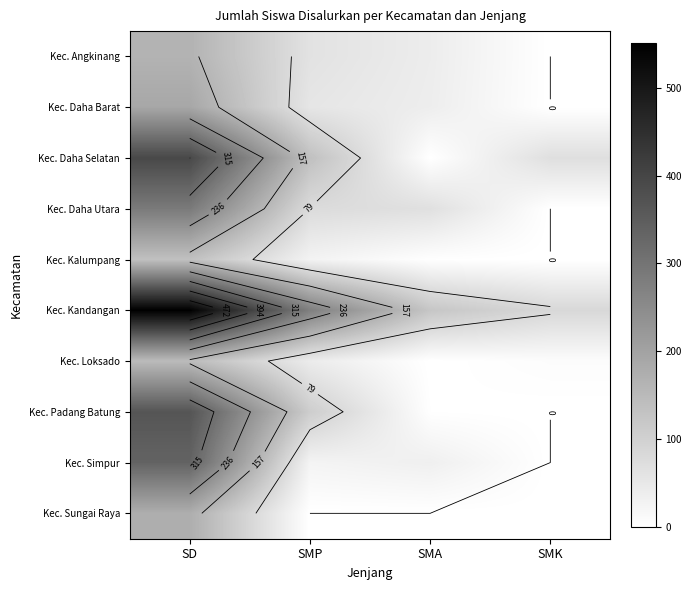

Rank the series at SMK from highest to lowest value.

Kec. Kandangan, Kec. Daha Selatan, Kec. Loksado, Kec. Angkinang, Kec. Daha Barat, Kec. Daha Utara, Kec. Kalumpang, Kec. Padang Batung, Kec. Simpur, Kec. Sungai Raya